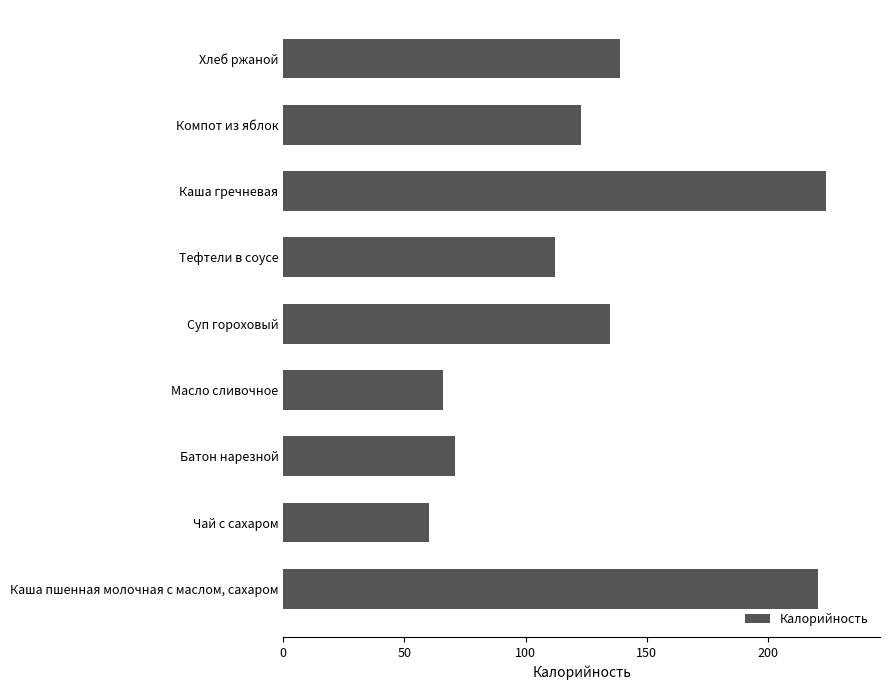

How many bars are there in total?

9